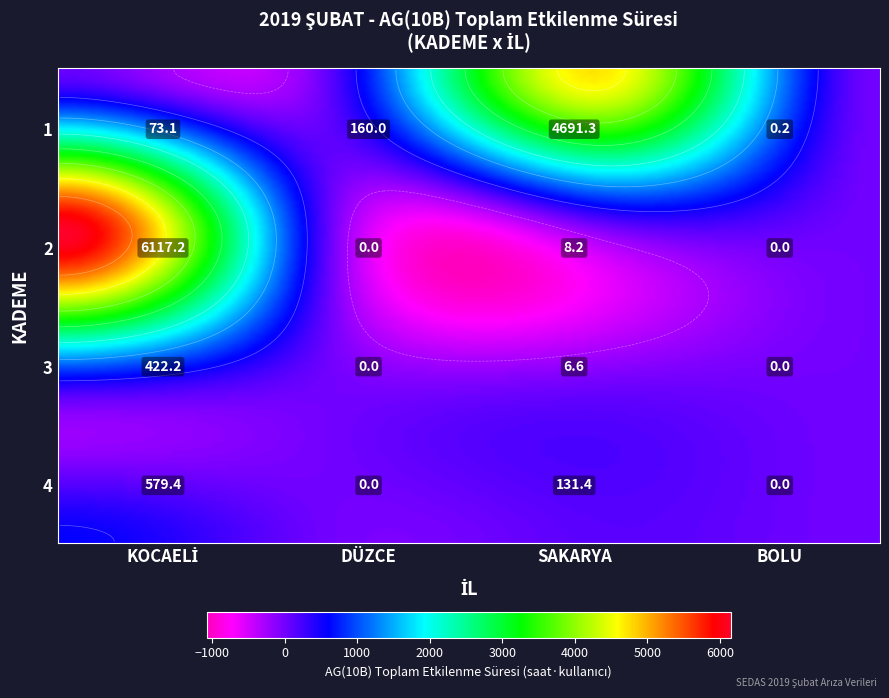

List the labels in order of 3 value, largest first.

KOCAELİ, SAKARYA, DÜZCE, BOLU